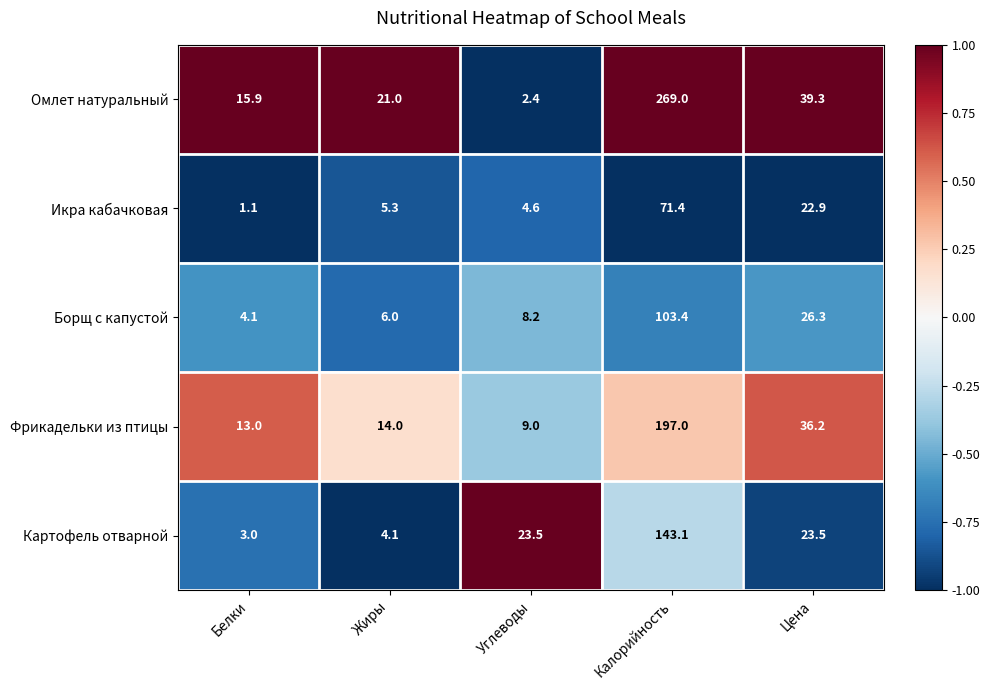

How many distinct data groups are displayed?

5